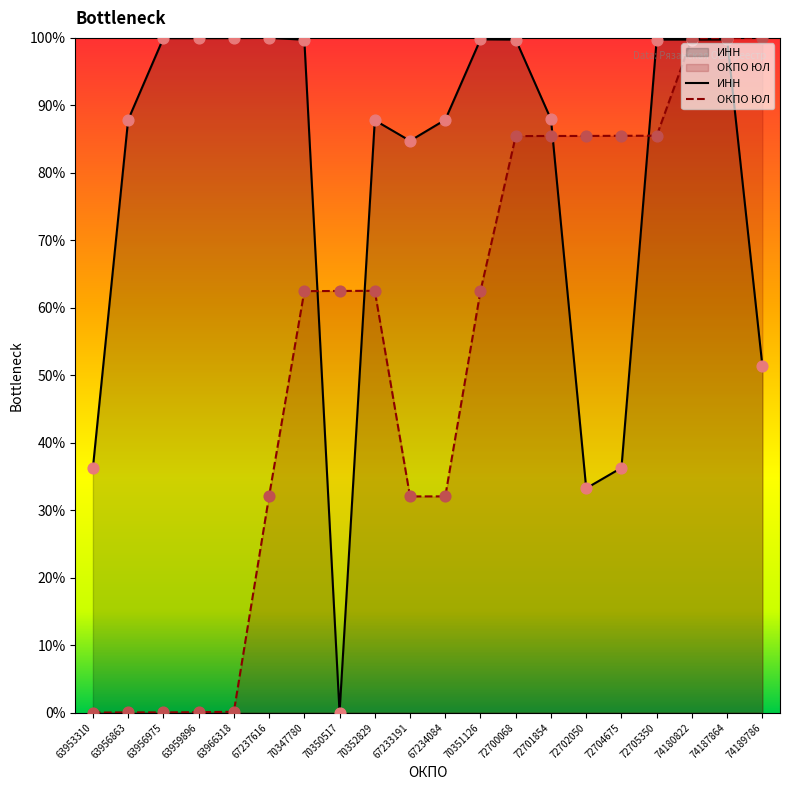

Which series reaches the maximum Y coordinate?

ИНН